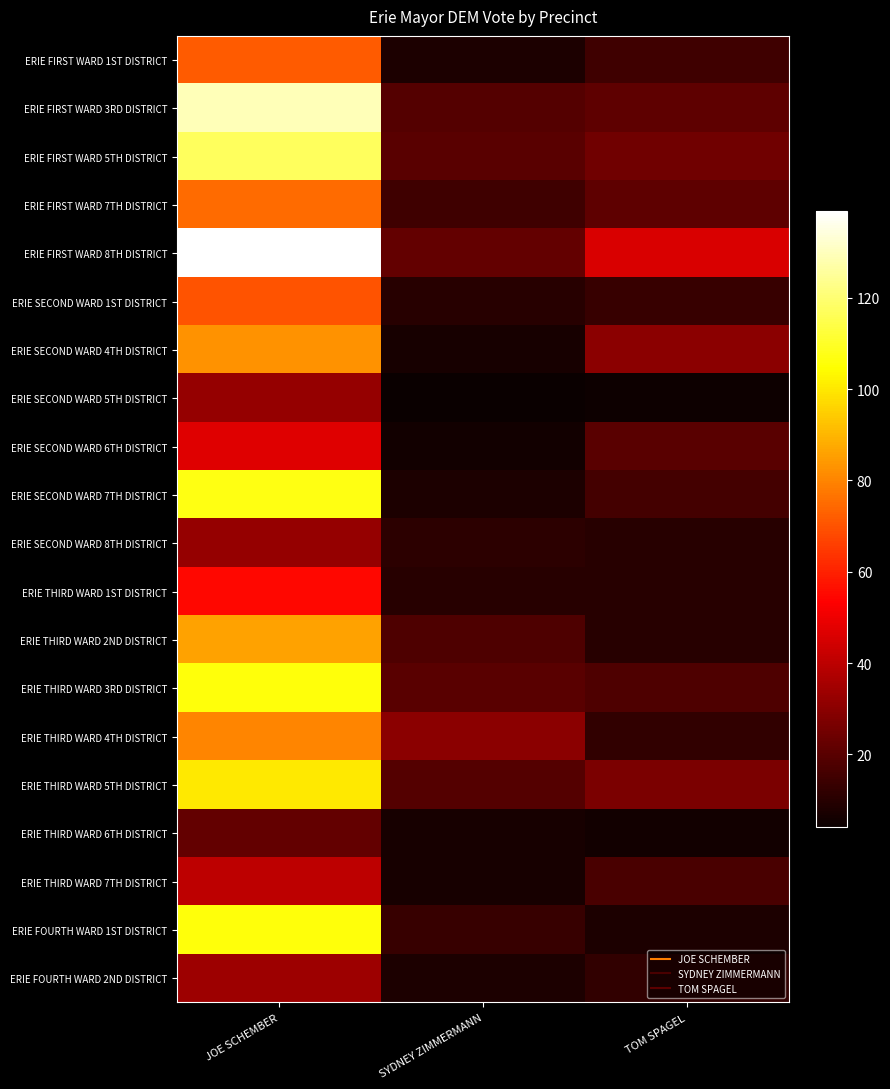

Reading right to left, list all the values displayed in this chart.

ERIE FIRST WARD 1ST DISTRICT: TOM SPAGEL=15	SYDNEY ZIMMERMANN=8	JOE SCHEMBER=72
ERIE FIRST WARD 3RD DISTRICT: TOM SPAGEL=21	SYDNEY ZIMMERMANN=19	JOE SCHEMBER=129
ERIE FIRST WARD 5TH DISTRICT: TOM SPAGEL=25	SYDNEY ZIMMERMANN=20	JOE SCHEMBER=117
ERIE FIRST WARD 7TH DISTRICT: TOM SPAGEL=21	SYDNEY ZIMMERMANN=15	JOE SCHEMBER=75
ERIE FIRST WARD 8TH DISTRICT: TOM SPAGEL=46	SYDNEY ZIMMERMANN=22	JOE SCHEMBER=139
ERIE SECOND WARD 1ST DISTRICT: TOM SPAGEL=13	SYDNEY ZIMMERMANN=10	JOE SCHEMBER=70
ERIE SECOND WARD 4TH DISTRICT: TOM SPAGEL=30	SYDNEY ZIMMERMANN=7	JOE SCHEMBER=83
ERIE SECOND WARD 5TH DISTRICT: TOM SPAGEL=5	SYDNEY ZIMMERMANN=4	JOE SCHEMBER=32
ERIE SECOND WARD 6TH DISTRICT: TOM SPAGEL=20	SYDNEY ZIMMERMANN=6	JOE SCHEMBER=47
ERIE SECOND WARD 7TH DISTRICT: TOM SPAGEL=16	SYDNEY ZIMMERMANN=8	JOE SCHEMBER=107
ERIE SECOND WARD 8TH DISTRICT: TOM SPAGEL=10	SYDNEY ZIMMERMANN=11	JOE SCHEMBER=32
ERIE THIRD WARD 1ST DISTRICT: TOM SPAGEL=10	SYDNEY ZIMMERMANN=10	JOE SCHEMBER=55
ERIE THIRD WARD 2ND DISTRICT: TOM SPAGEL=10	SYDNEY ZIMMERMANN=18	JOE SCHEMBER=86
ERIE THIRD WARD 3RD DISTRICT: TOM SPAGEL=18	SYDNEY ZIMMERMANN=20	JOE SCHEMBER=106
ERIE THIRD WARD 4TH DISTRICT: TOM SPAGEL=12	SYDNEY ZIMMERMANN=30	JOE SCHEMBER=80
ERIE THIRD WARD 5TH DISTRICT: TOM SPAGEL=27	SYDNEY ZIMMERMANN=19	JOE SCHEMBER=100
ERIE THIRD WARD 6TH DISTRICT: TOM SPAGEL=6	SYDNEY ZIMMERMANN=7	JOE SCHEMBER=22
ERIE THIRD WARD 7TH DISTRICT: TOM SPAGEL=17	SYDNEY ZIMMERMANN=7	JOE SCHEMBER=40
ERIE FOURTH WARD 1ST DISTRICT: TOM SPAGEL=8	SYDNEY ZIMMERMANN=13	JOE SCHEMBER=106
ERIE FOURTH WARD 2ND DISTRICT: TOM SPAGEL=12	SYDNEY ZIMMERMANN=8	JOE SCHEMBER=34